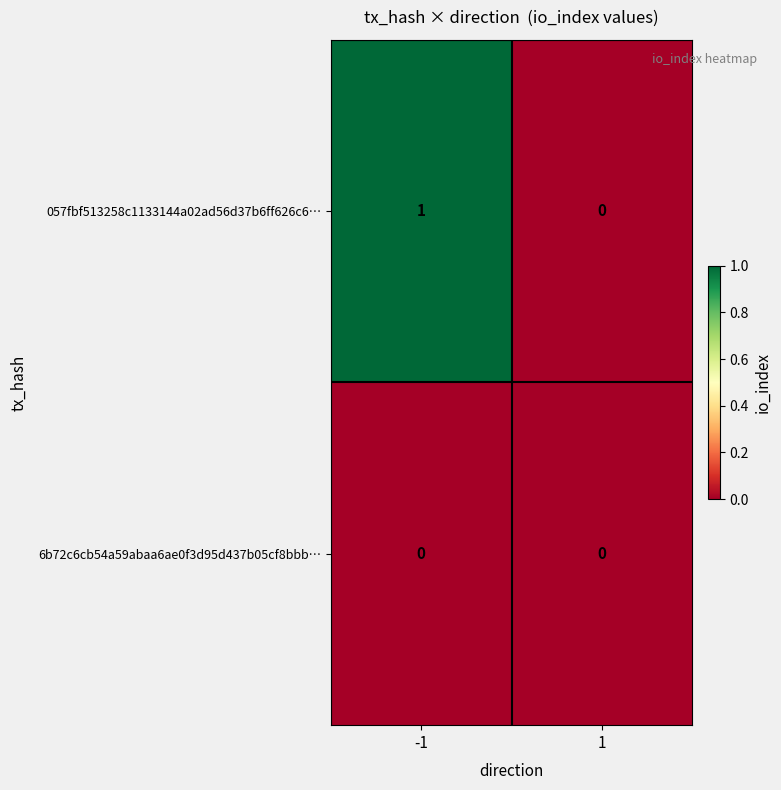

The value of 057fbf513258c1133144a02ad56d37b6ff626c6… at -1 is 1. True or false?

True